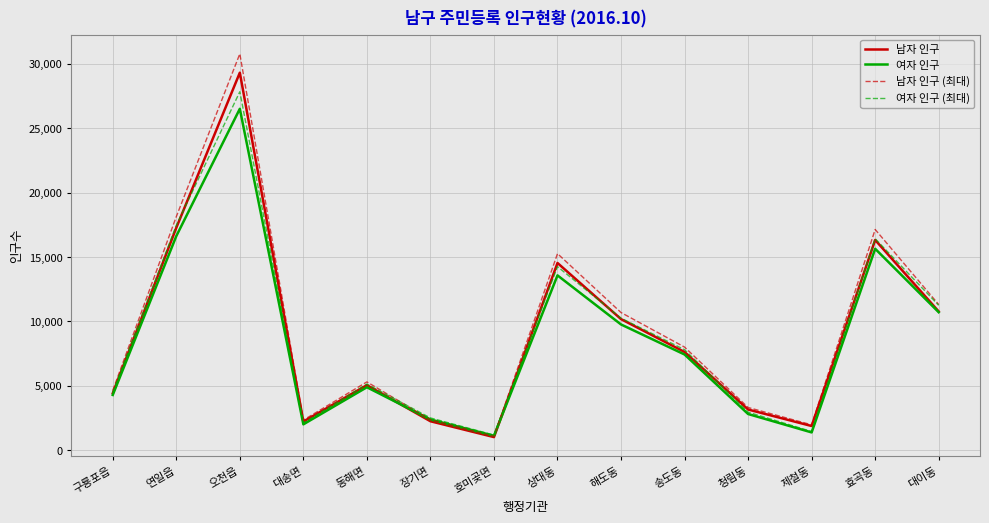

Which series changed the most between 대송면 and 대이동?

여자 인구 (최대)